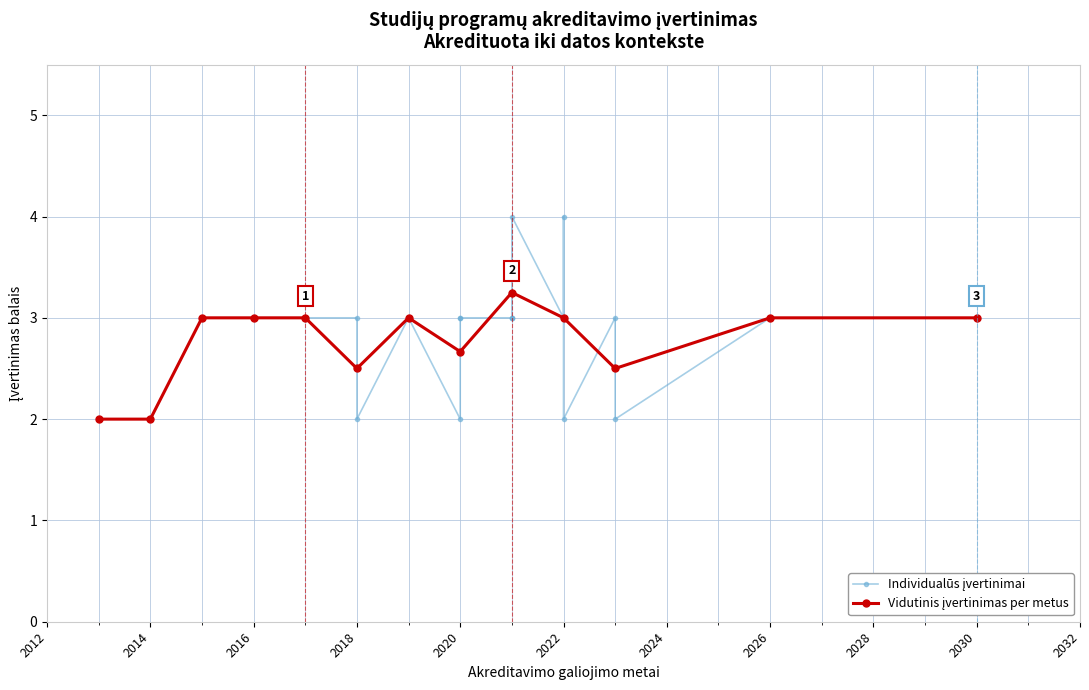

What is the difference between the maximum and minimum values?

2